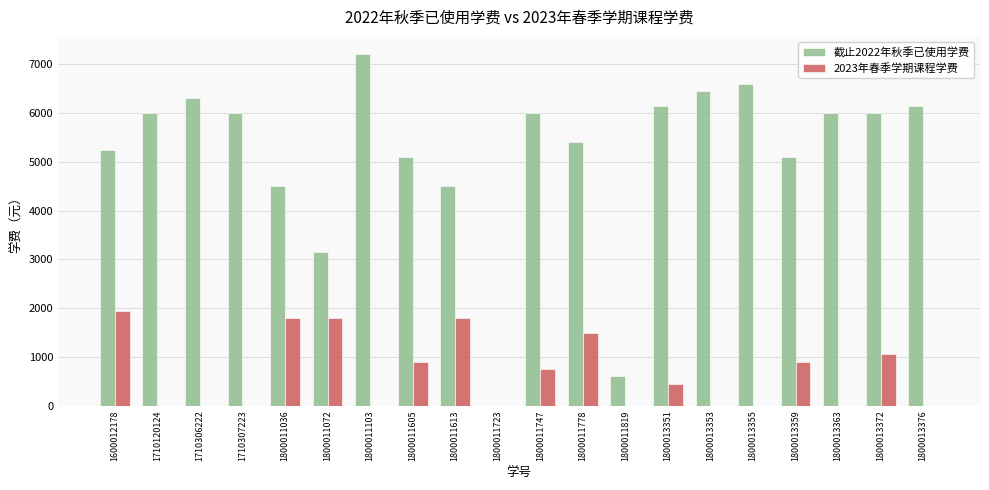

Are the bars horizontal?

No